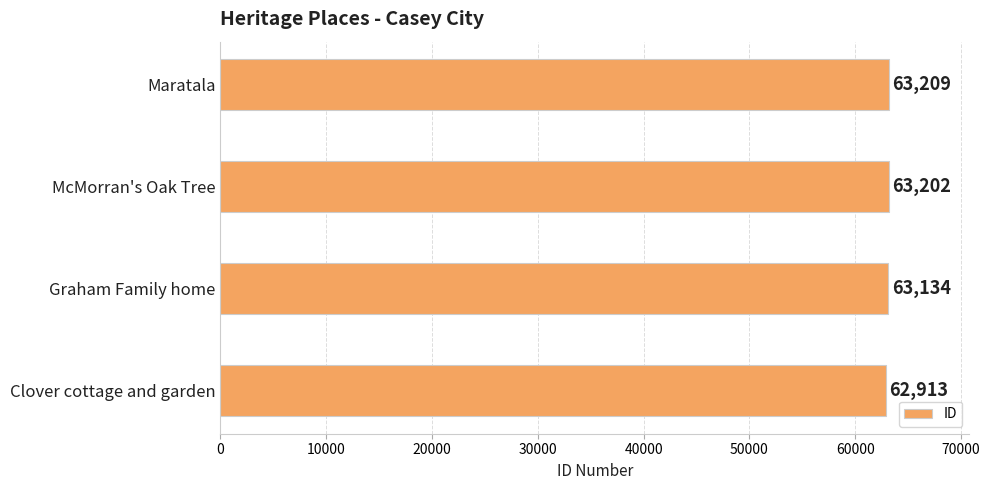

Rank the categories by value from highest to lowest.

Maratala, McMorran's Oak Tree, Graham Family home, Clover cottage and garden